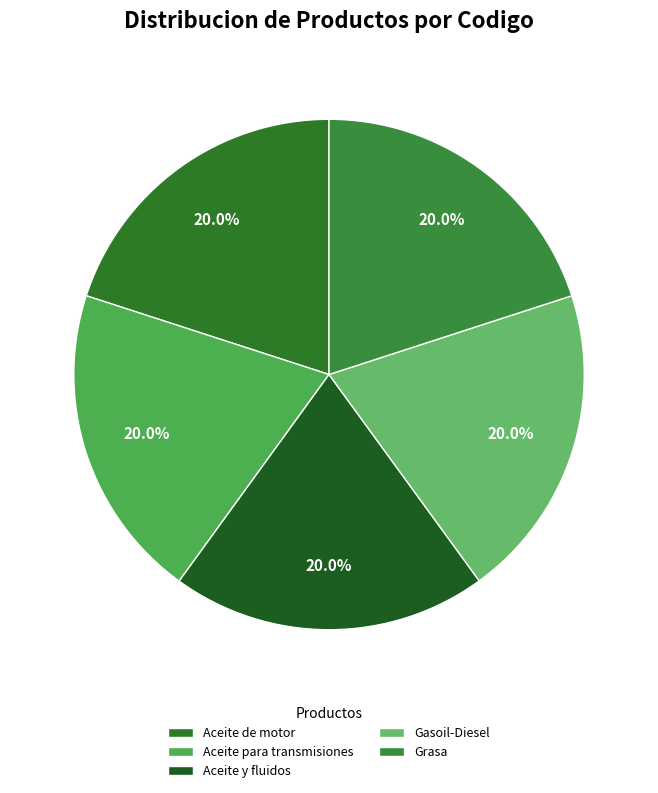

To the nearest percent, what is the average slice percentage?

20%